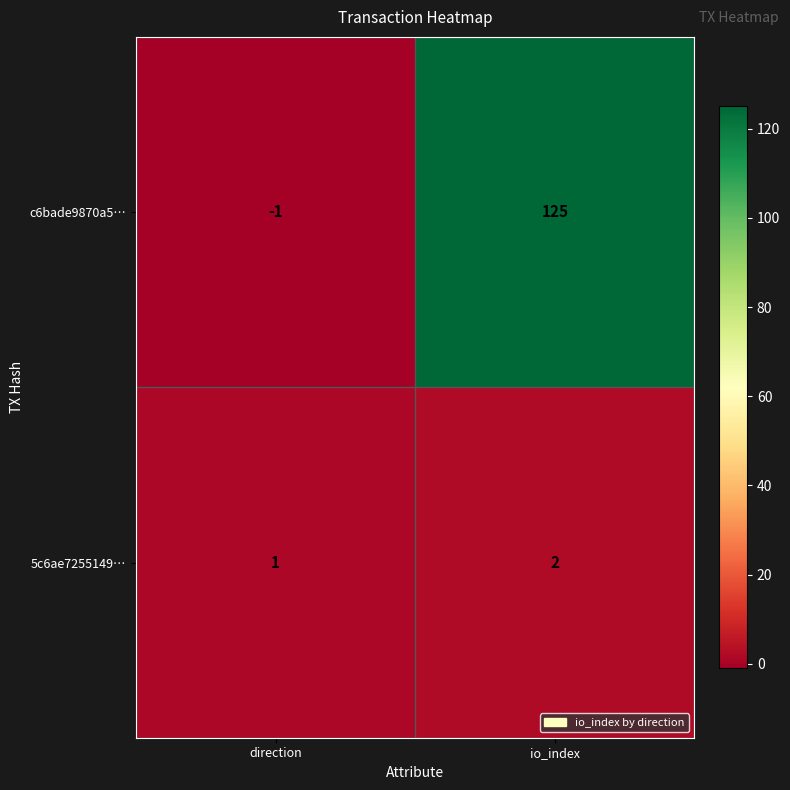

Rank the series at direction from lowest to highest value.

c6bade9870a5…, 5c6ae7255149…